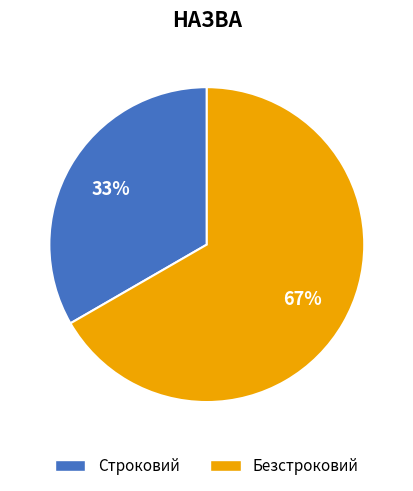

What is the majority slice?

Безстроковий